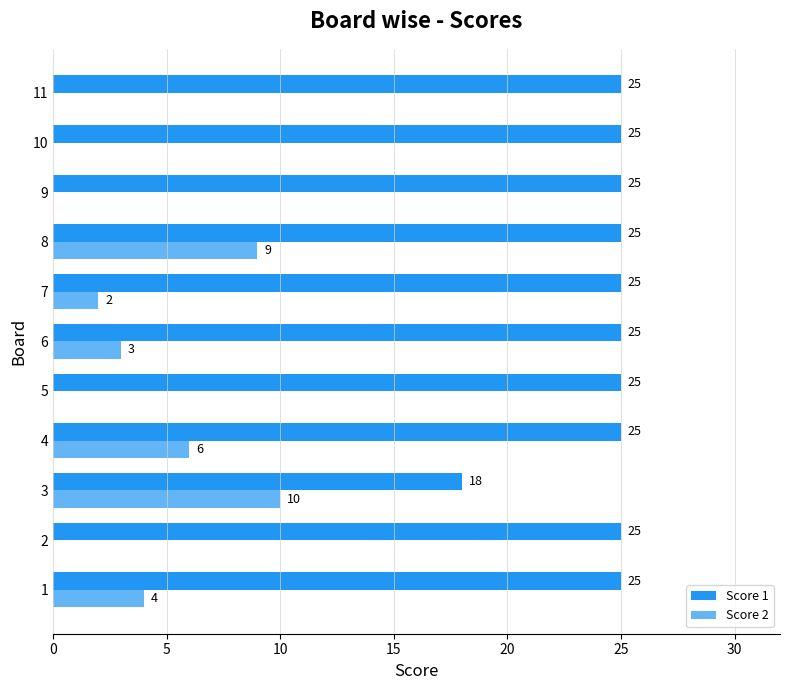

Which series has the largest total across all categories?

Score 1